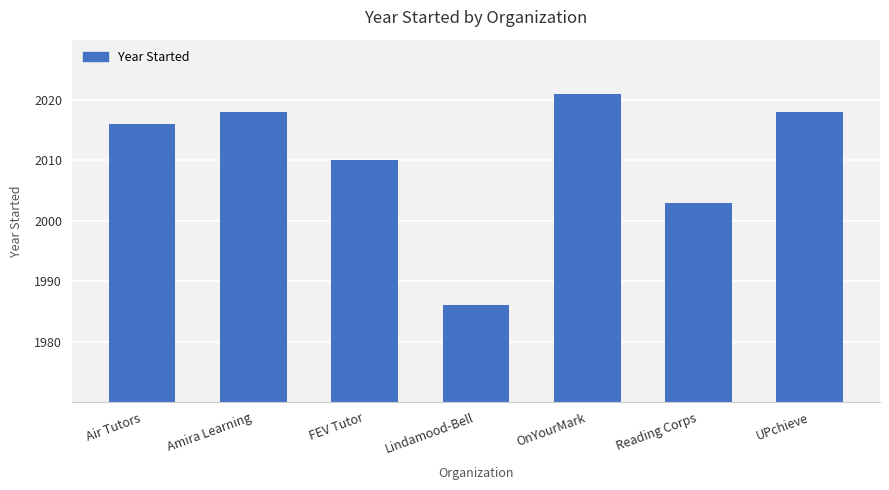

What is the value of the 1st bar from the left?

2016